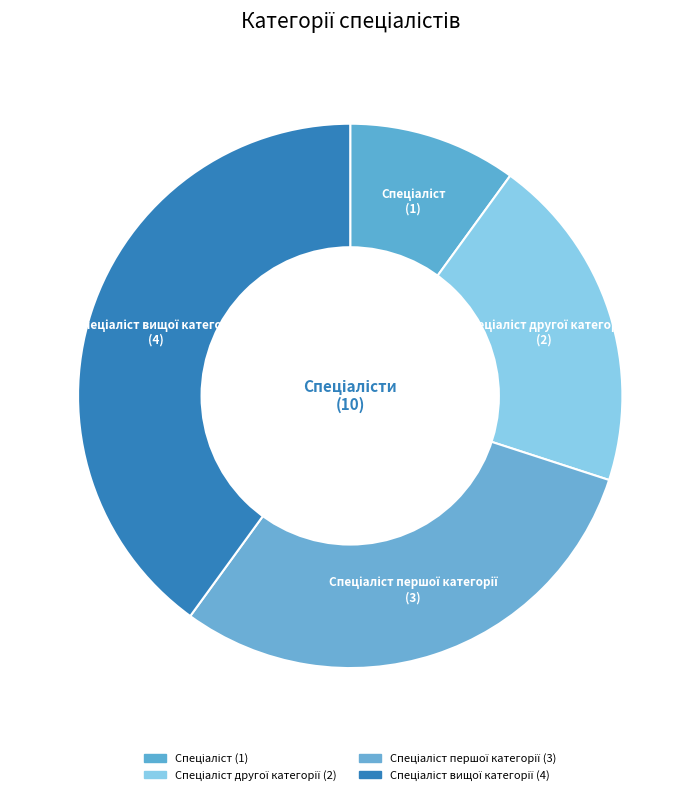

Is there a majority slice in this chart?

No